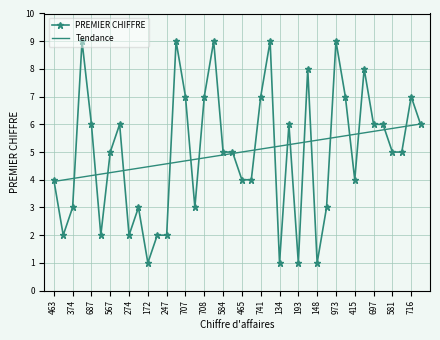

Which series has the widest spread of values?

PREMIER CHIFFRE